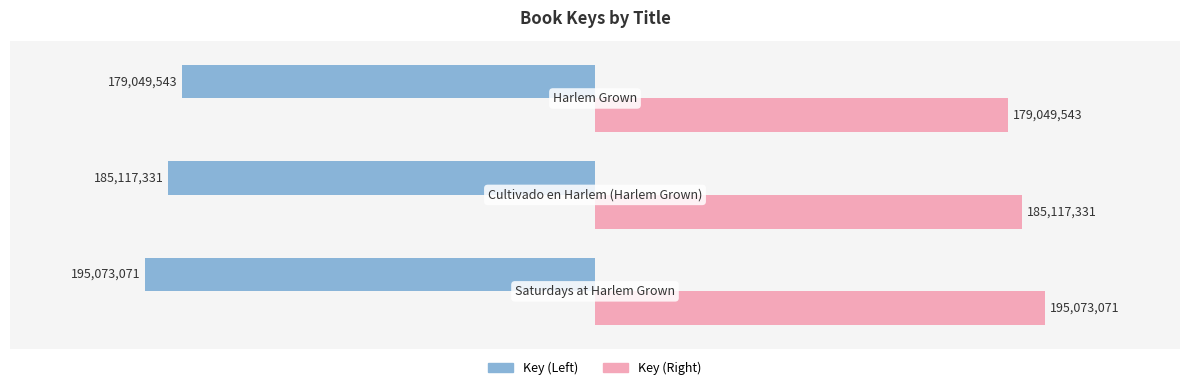

What are all the series names shown in the legend?

Key (Left), Key (Right)